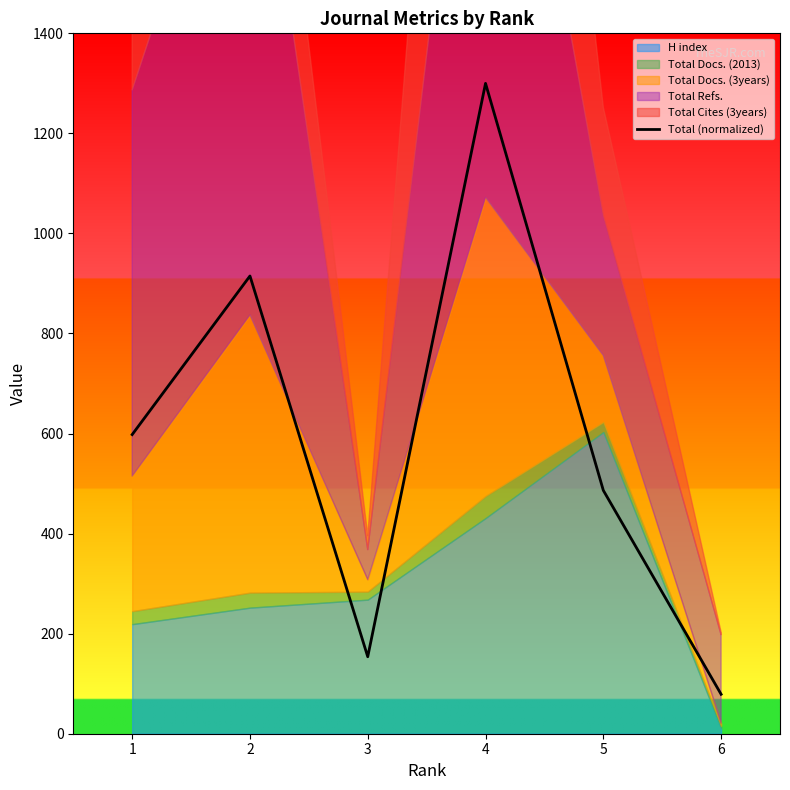

True or false: the data shows 1300.0 at 4.

True